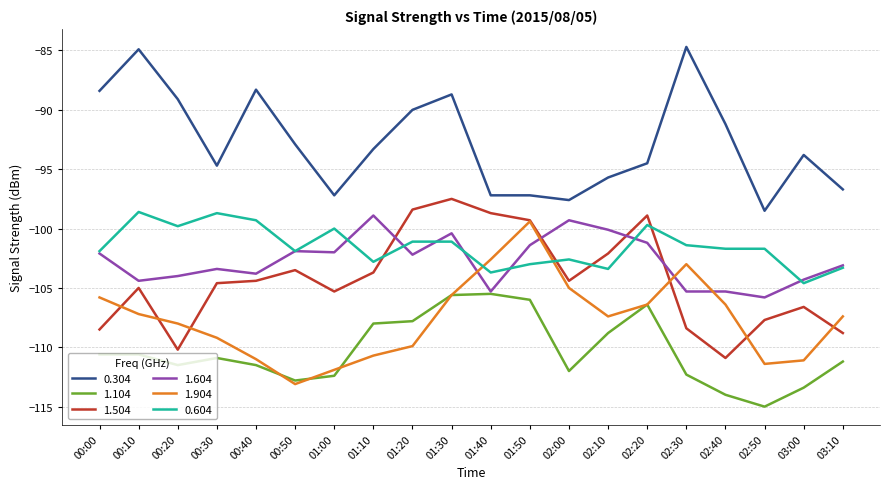

At which label does 1.504 reach its peak?

01:30